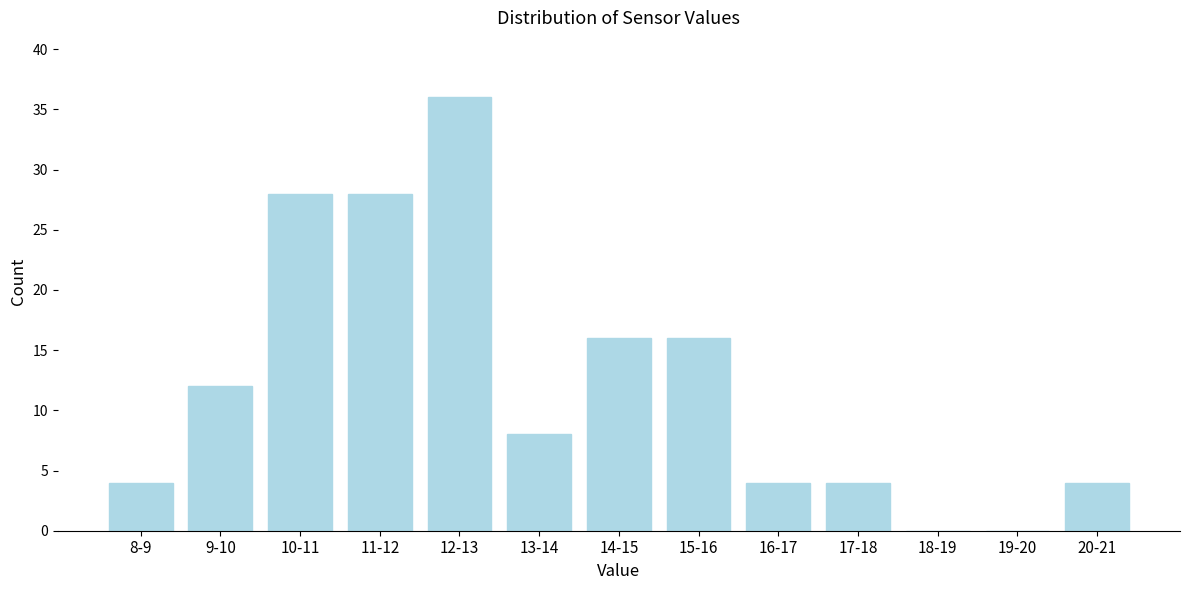

Reading left to right, list all the values displayed in this chart.

8-9=4	9-10=12	10-11=28	11-12=28	12-13=36	13-14=8	14-15=16	15-16=16	16-17=4	17-18=4	18-19=0	19-20=0	20-21=4